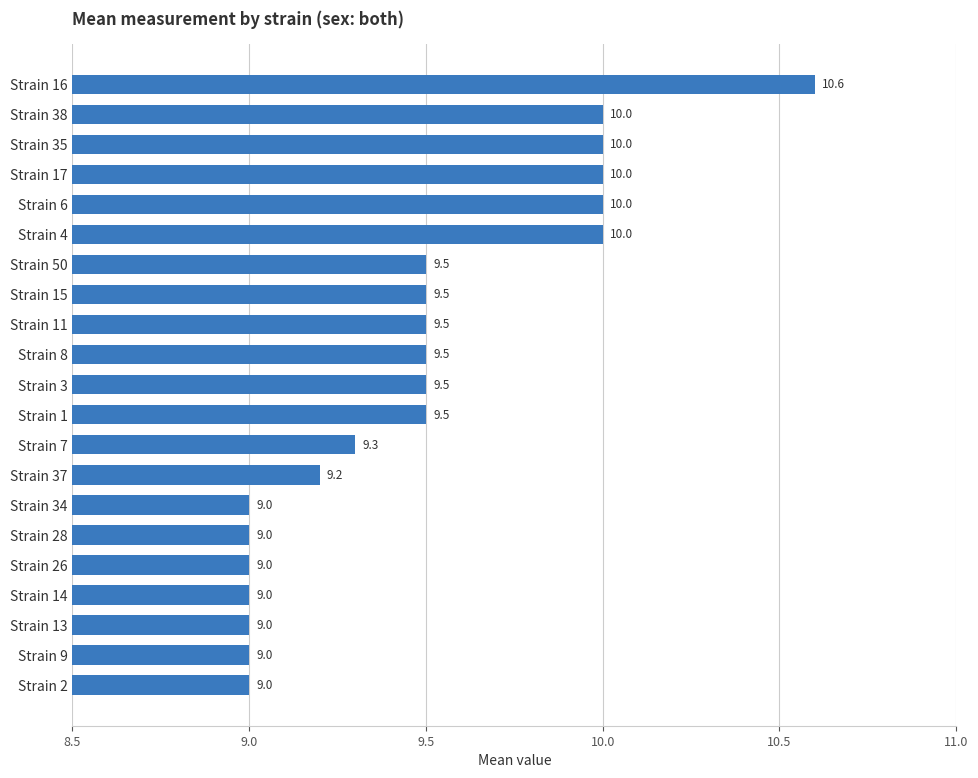

What is the sum of all values?

199.1